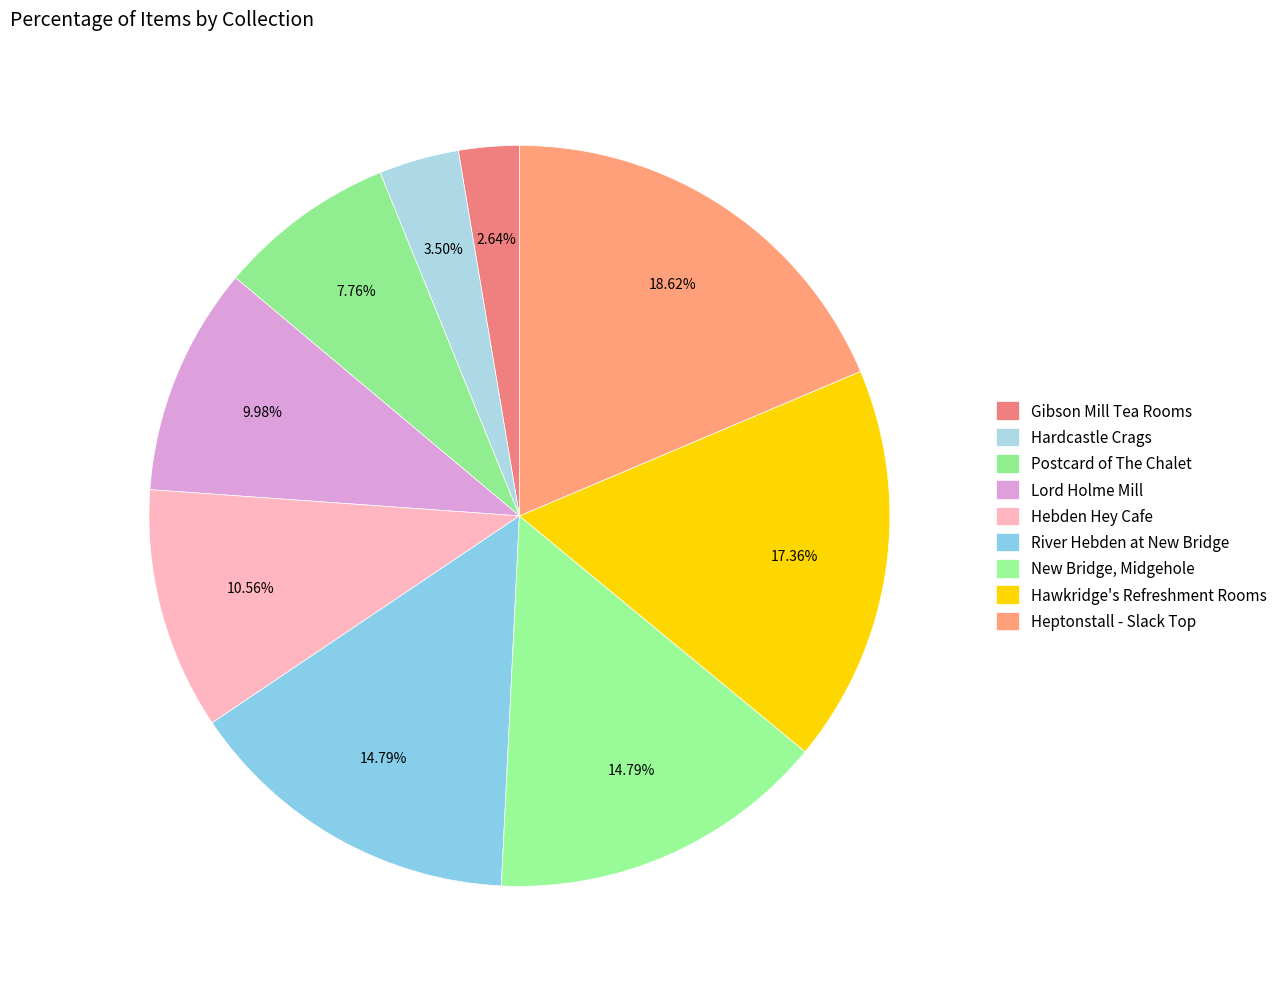

What percentage is the Lord Holme Mill slice, to the nearest percent?

10%